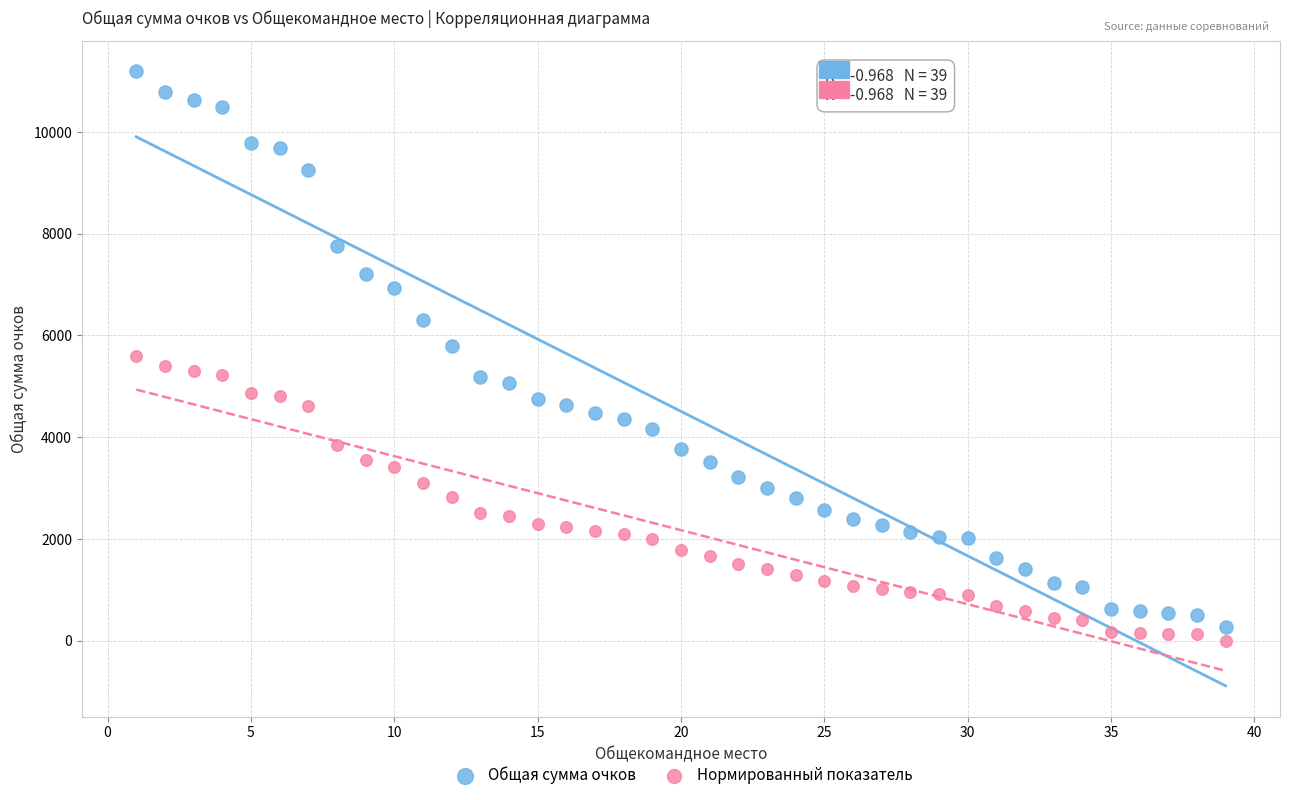

Which series has the widest spread of Y values?

Общая сумма очков